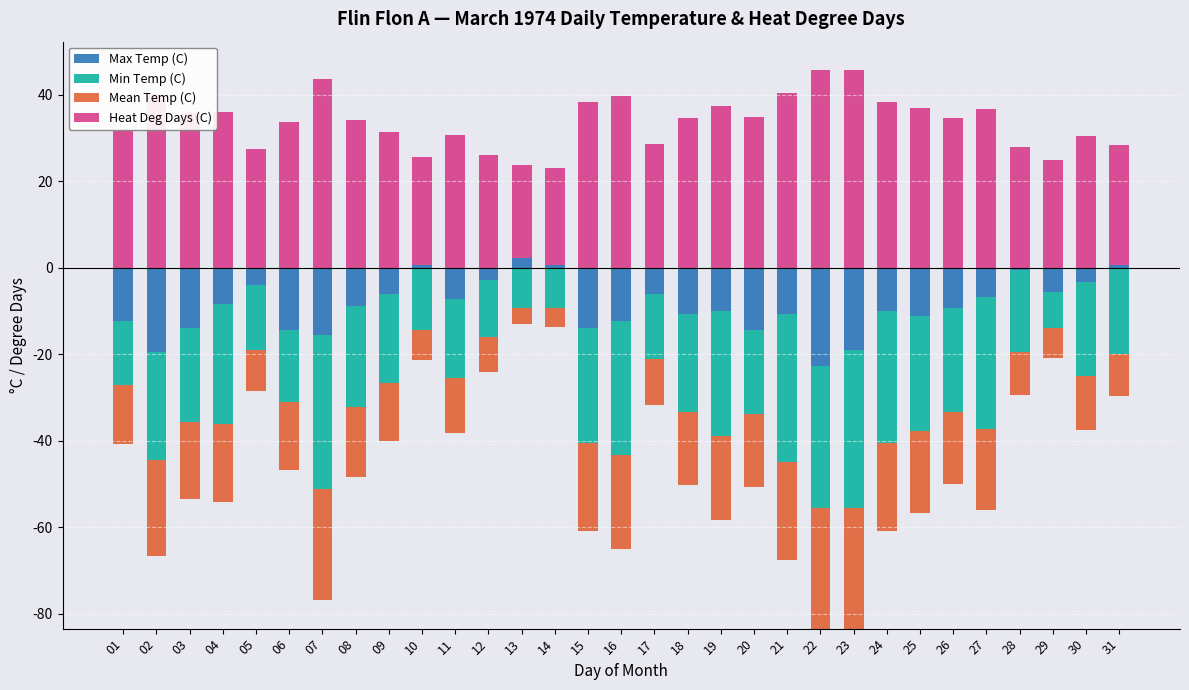

What is the average value of the Heat Deg Days (C) series?

33.6